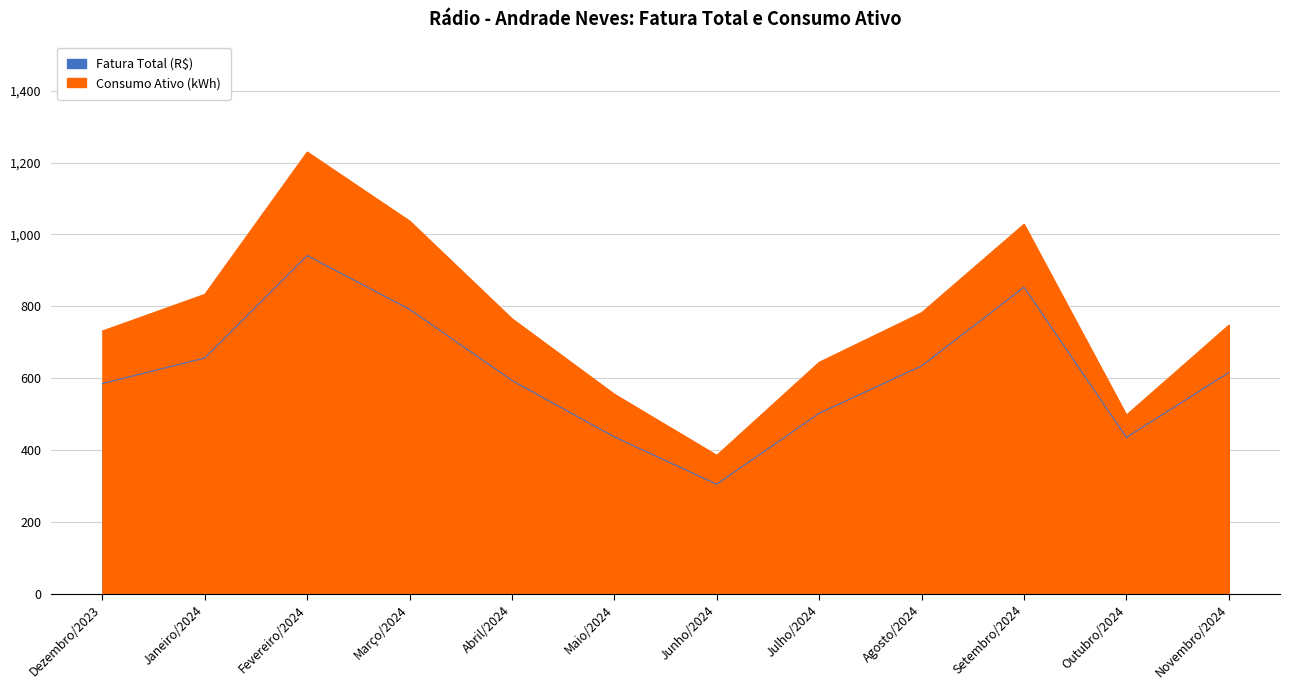

True or false: Consumo Ativo (kWh) and Fatura Total (R$) cross at least once.

False